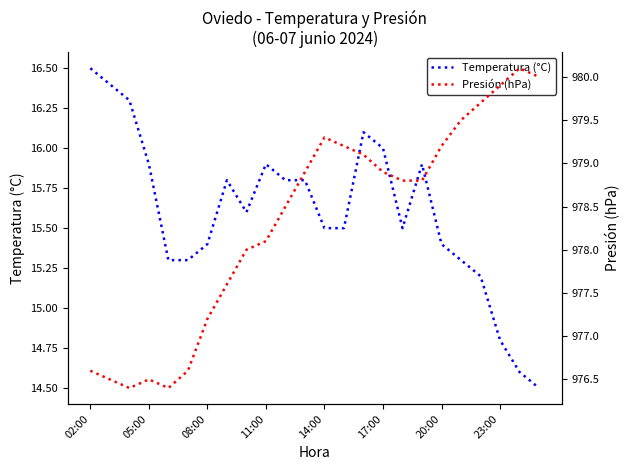

True or false: Presión (hPa) and Temperatura (°C) intersect in this chart.

False